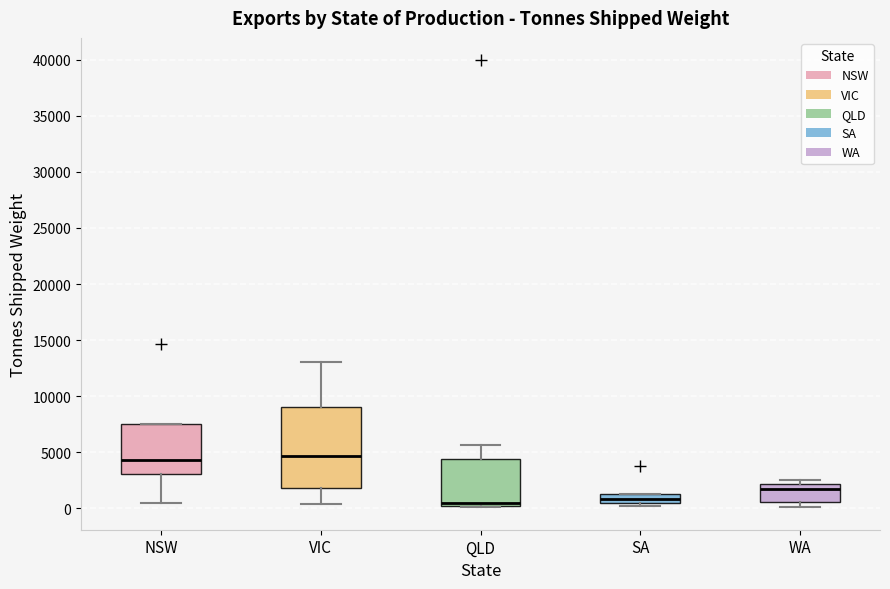

Reading left to right, read every box against the y-axis: the position of its median line, the range the box covers, and the ends of its whiskers. The values are not printed on the chart, so give them approximately, as read against the axis.

NSW: median 4500, box 3000 to 7500, whiskers 500 to 7500
VIC: median 4500, box 2000 to 9000, whiskers 500 to 13000
QLD: median 500, box 0 to 4500, whiskers 0 to 5500
SA: median 1000, box 500 to 1500, whiskers 0 to 1500
WA: median 2000 (just below the box's upper edge), box 500 to 2000, whiskers 0 to 2500